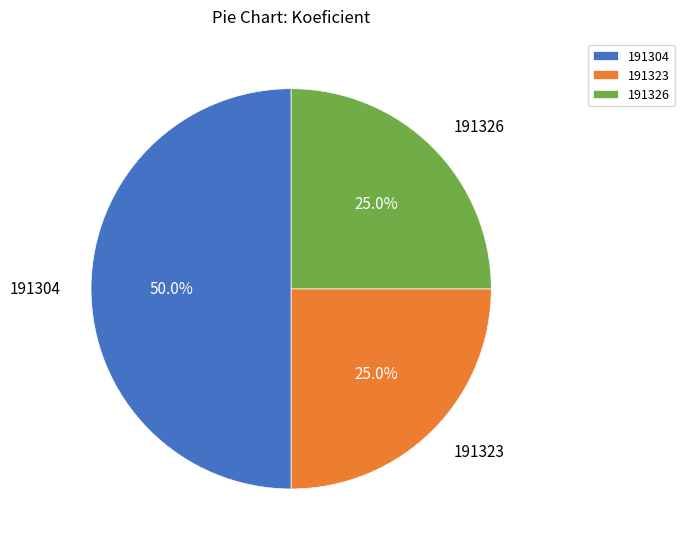

True or false: 191304 accounts for 35% of the total.

False